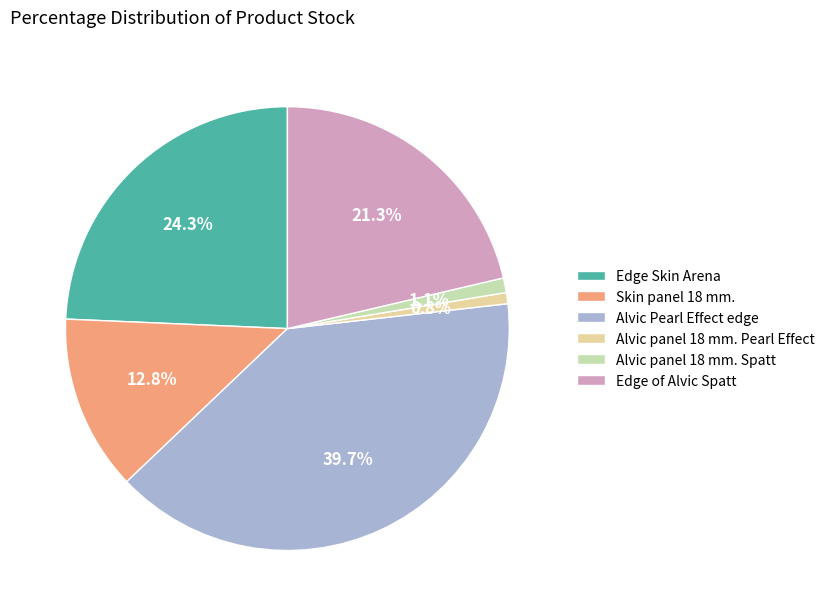

Is it true that Alvic Pearl Effect edge is 52% of the pie?

False